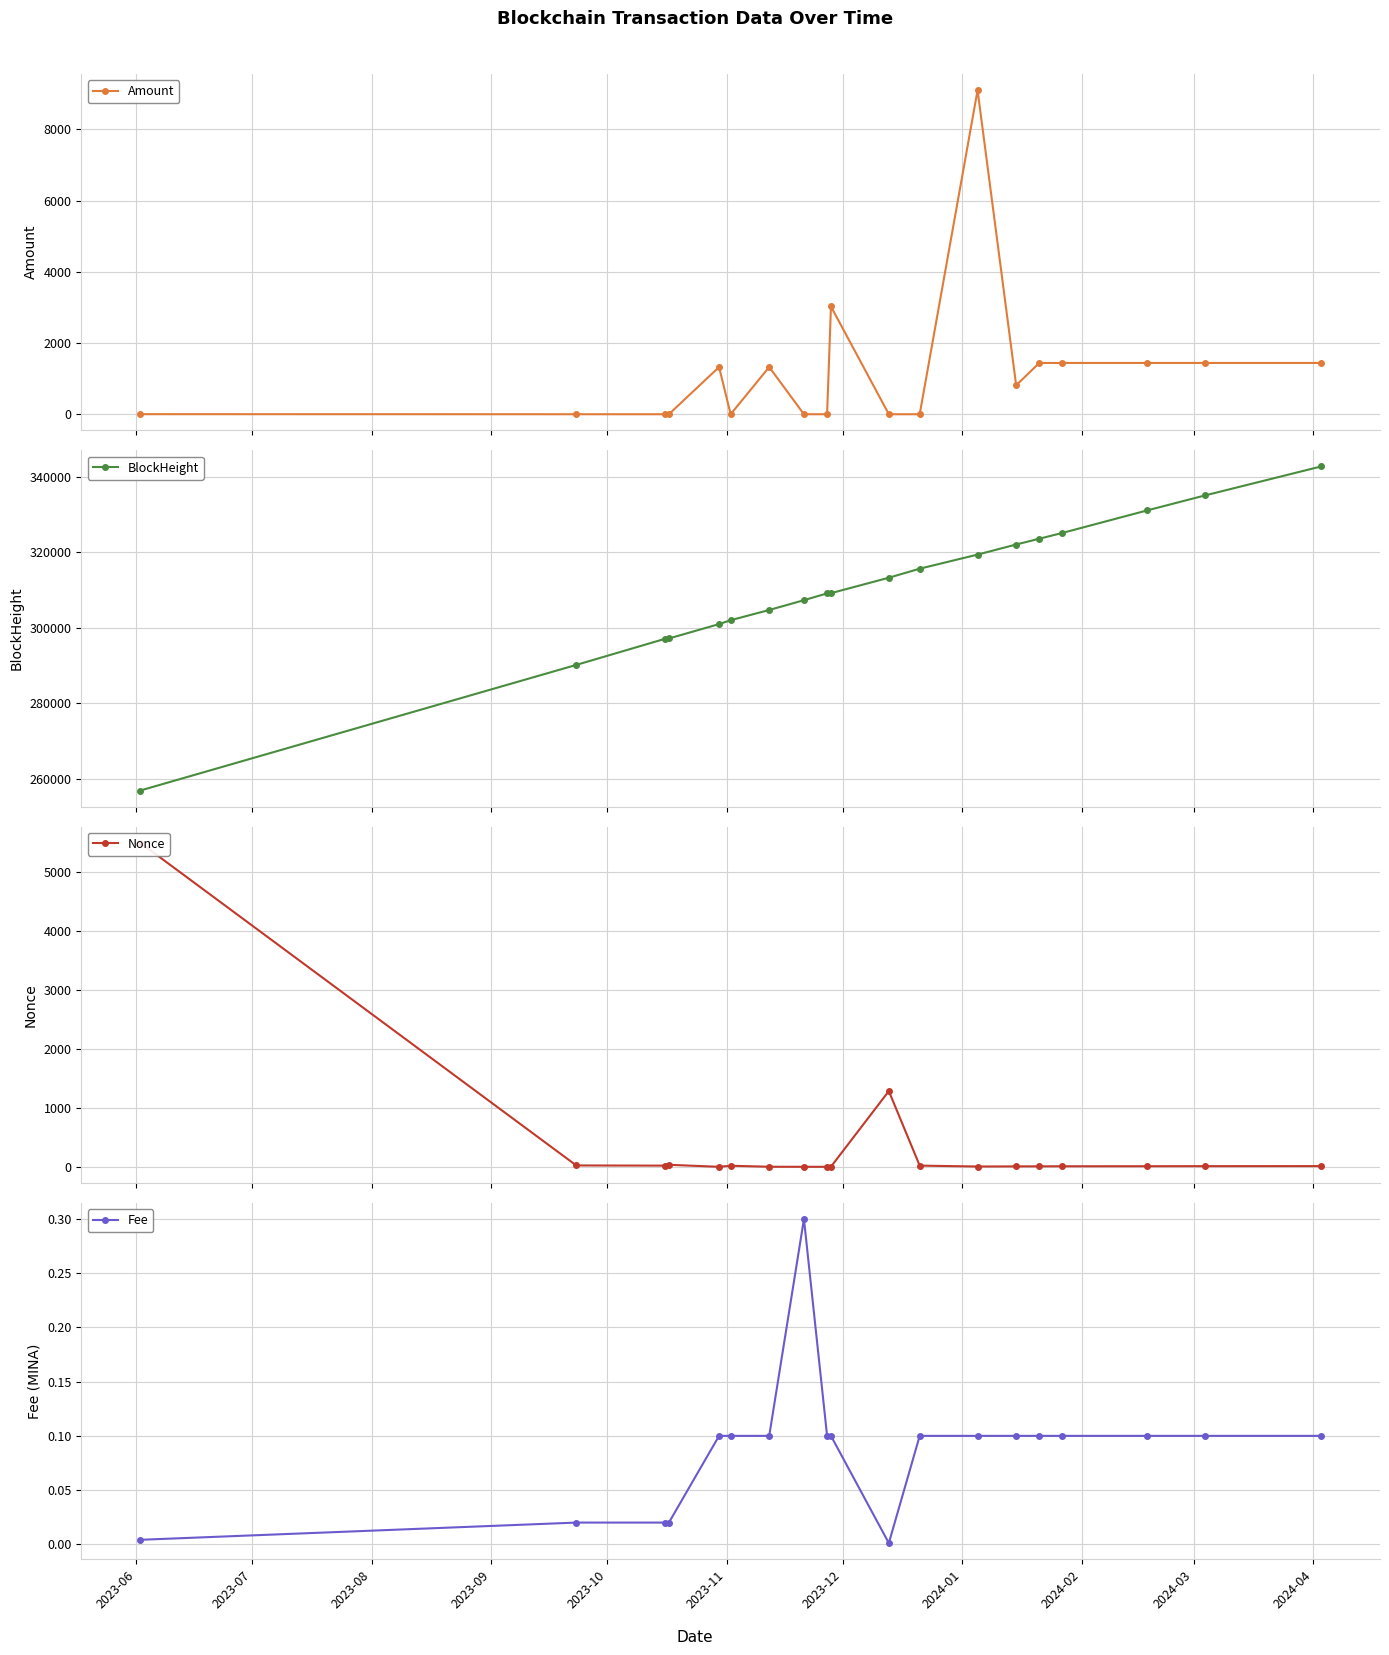

What is the sum of all BlockHeight values?

5902692